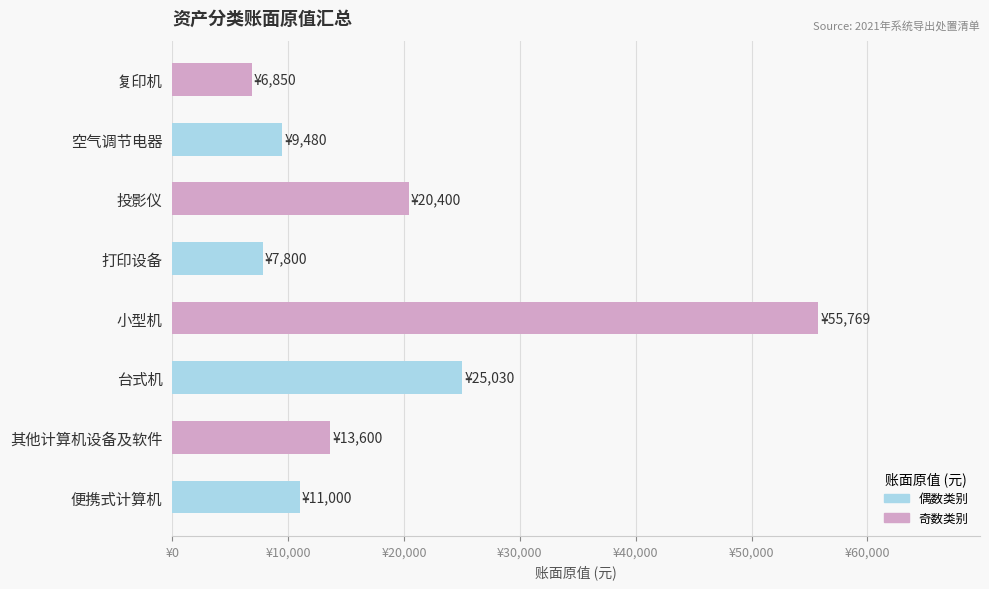

List the labels in order of value, smallest first.

复印机, 打印设备, 空气调节电器, 便携式计算机, 其他计算机设备及软件, 投影仪, 台式机, 小型机